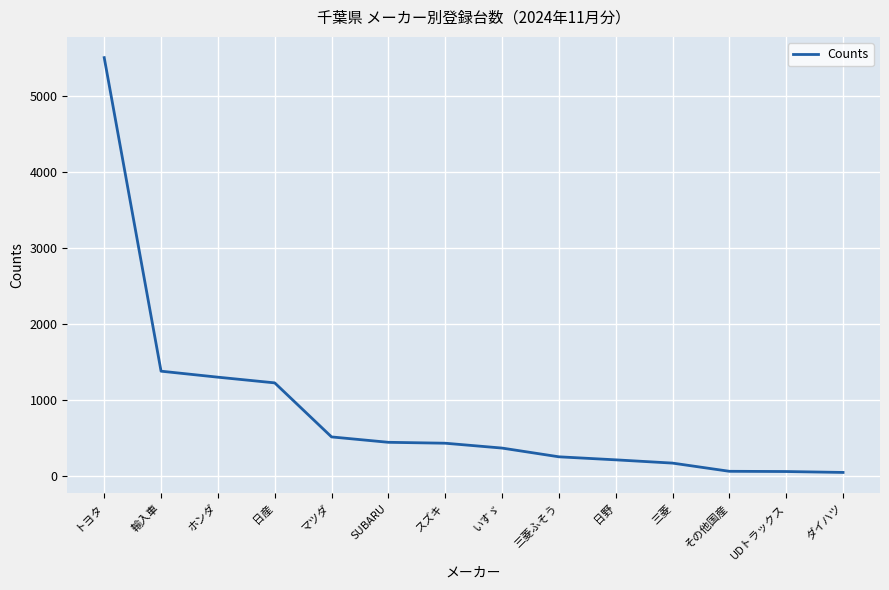

The value at SUBARU is 651. True or false?

False